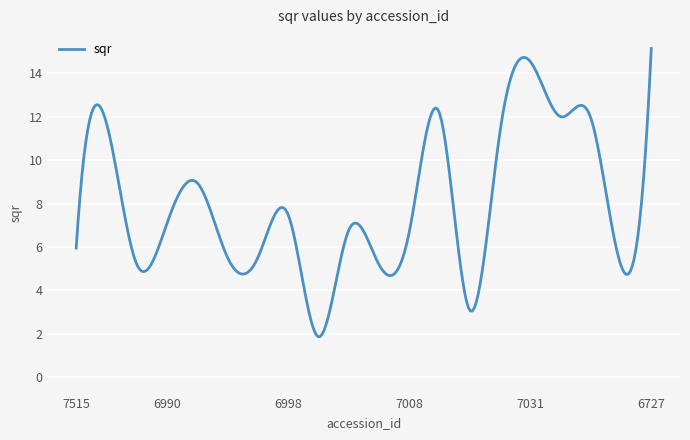

What is the smallest value displayed?

1.9